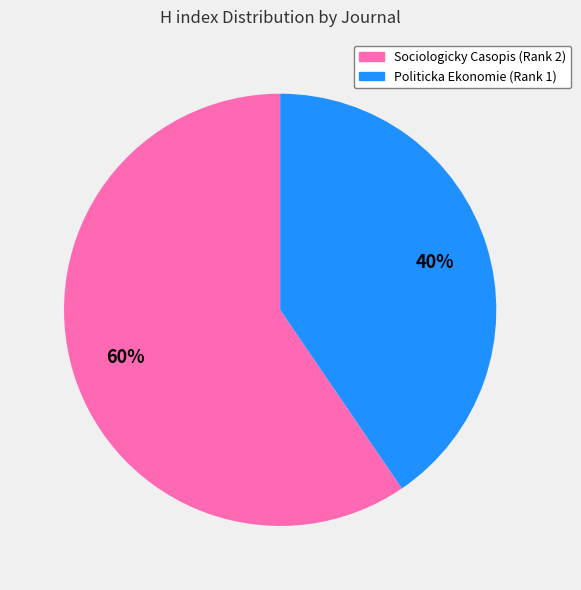

Is Sociologicky Casopis (Rank 2) the majority of the pie?

Yes